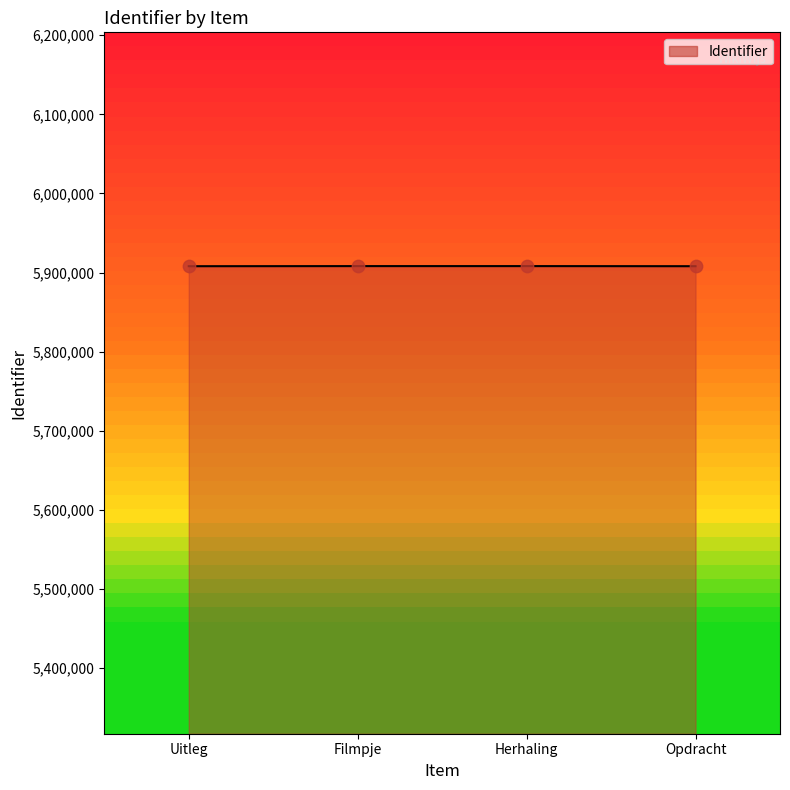

What is the ratio of the value at Opdracht to the value at Herhaling?

1.0